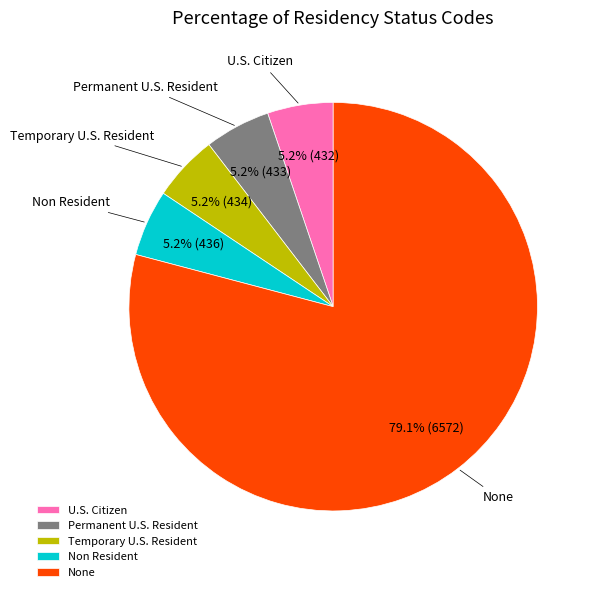

To the nearest percent, what percentage of the pie is Non Resident?

5%